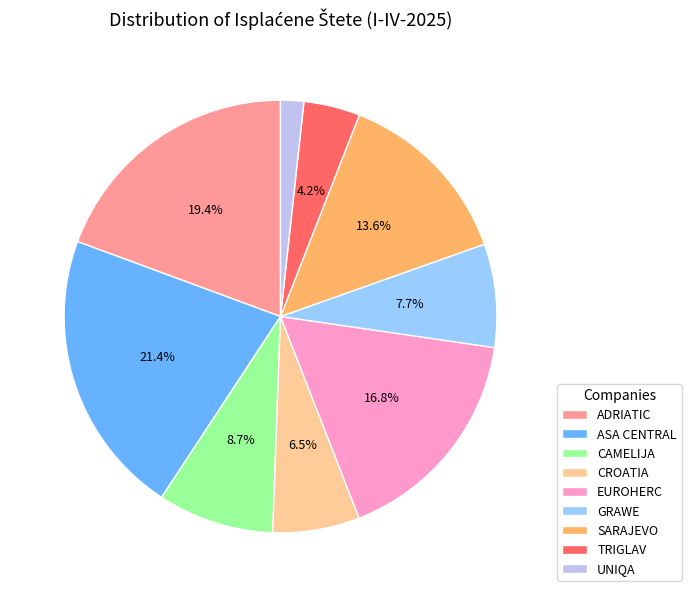

Is there any slice that represents more than half of the pie?

No